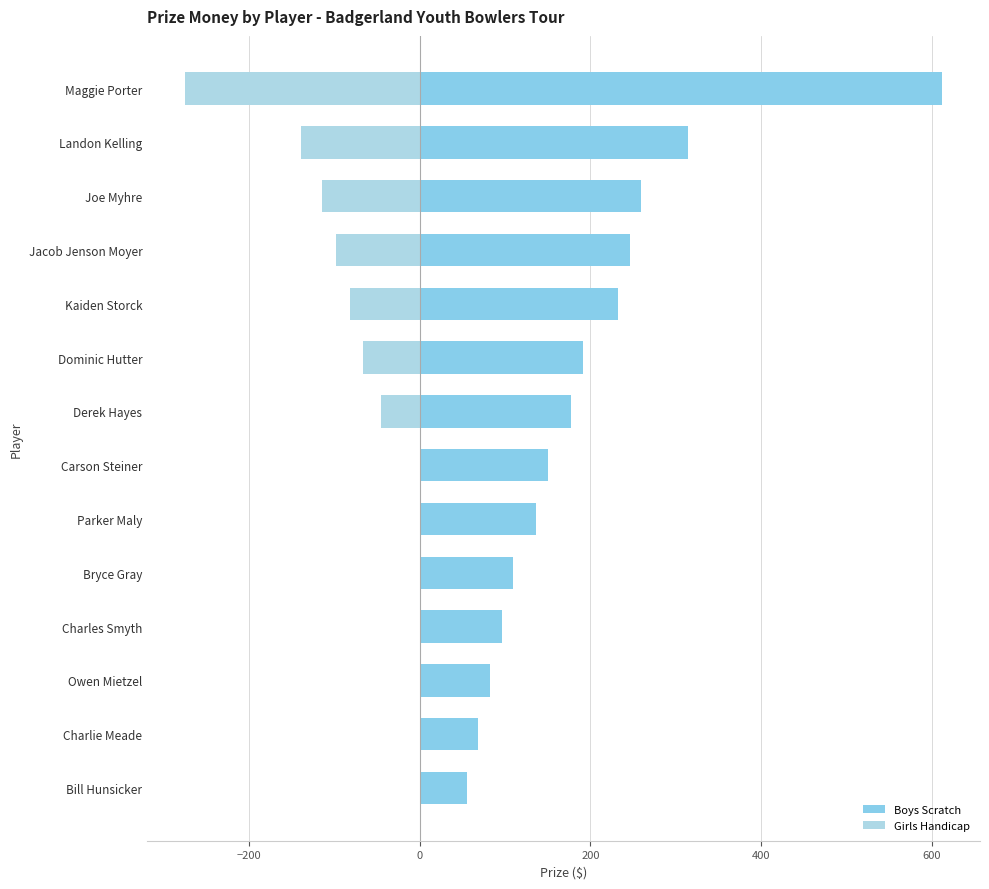

Between Kaiden Storck and Charles Smyth, which is larger?

Kaiden Storck